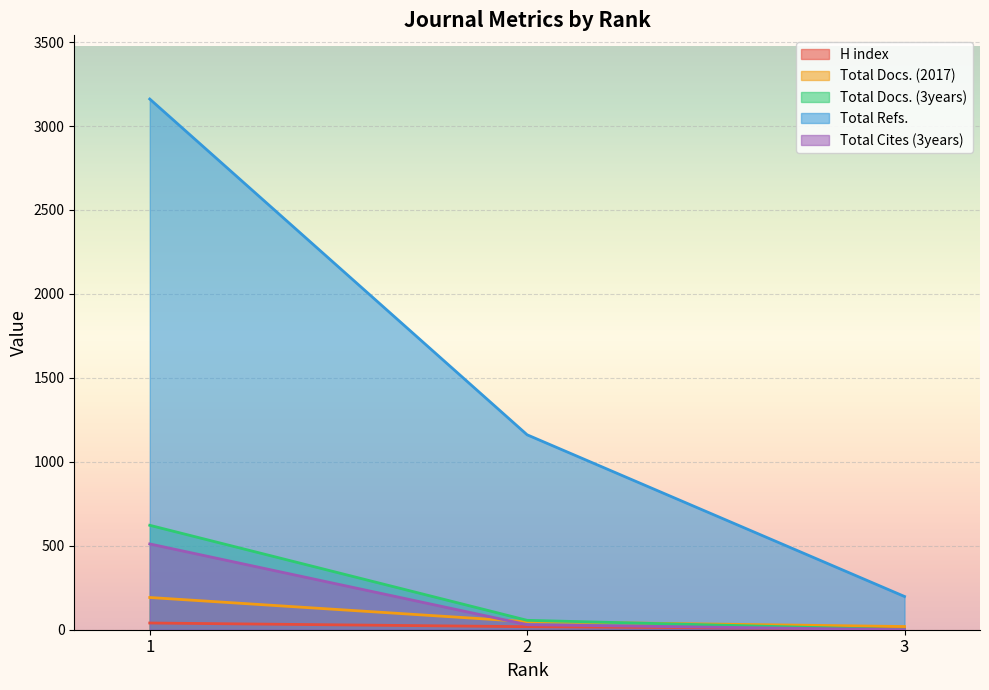

Reading left to right, extract all data points from this chart.

H index: 1=40	2=18	3=5
Total Docs. (2017): 1=192	2=48	3=19
Total Docs. (3years): 1=622	2=56	3=0
Total Refs.: 1=3161	2=1161	3=198
Total Cites (3years): 1=511	2=30	3=0